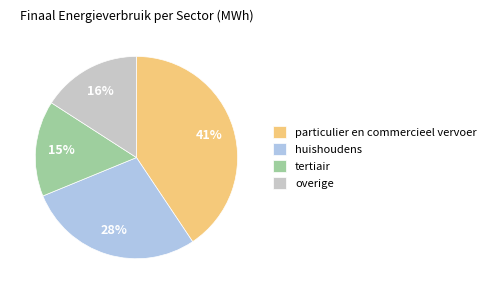

Approximately how many times larger is the value at particulier en commercieel vervoer compared to overige?

2.6